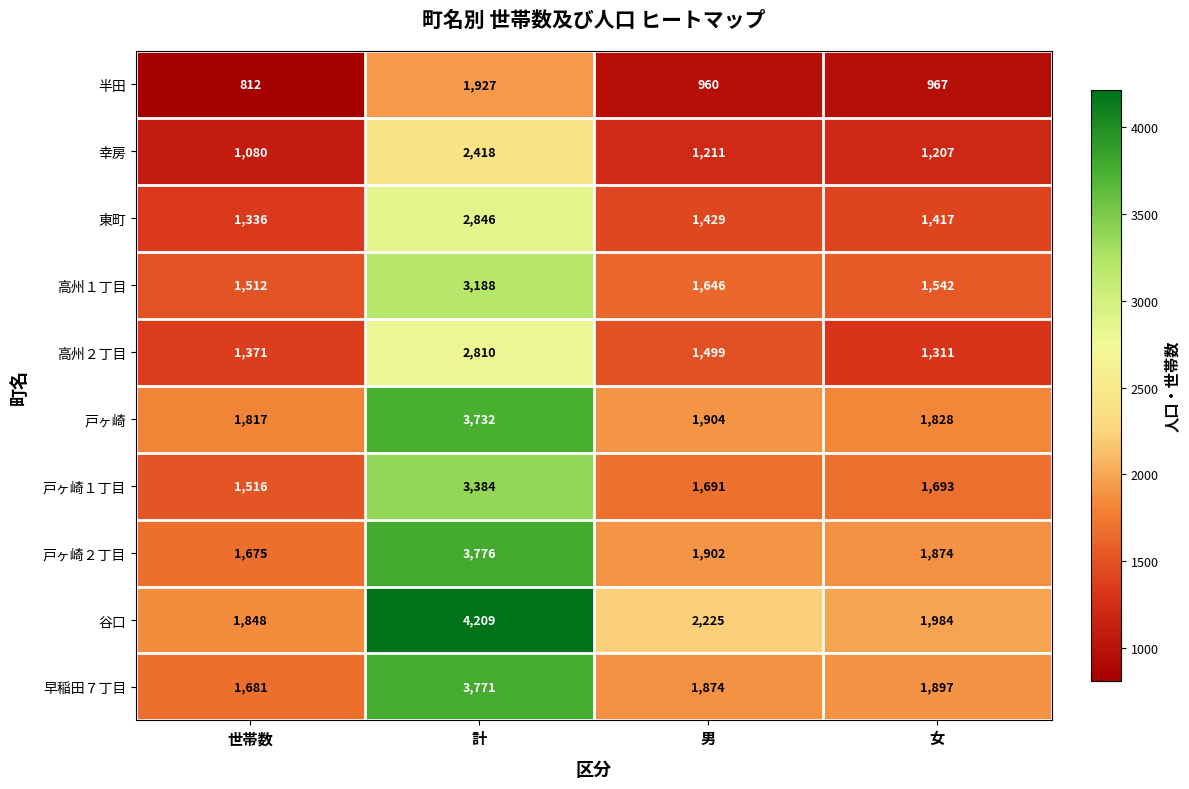

What is the average value of the 東町 series?

1757